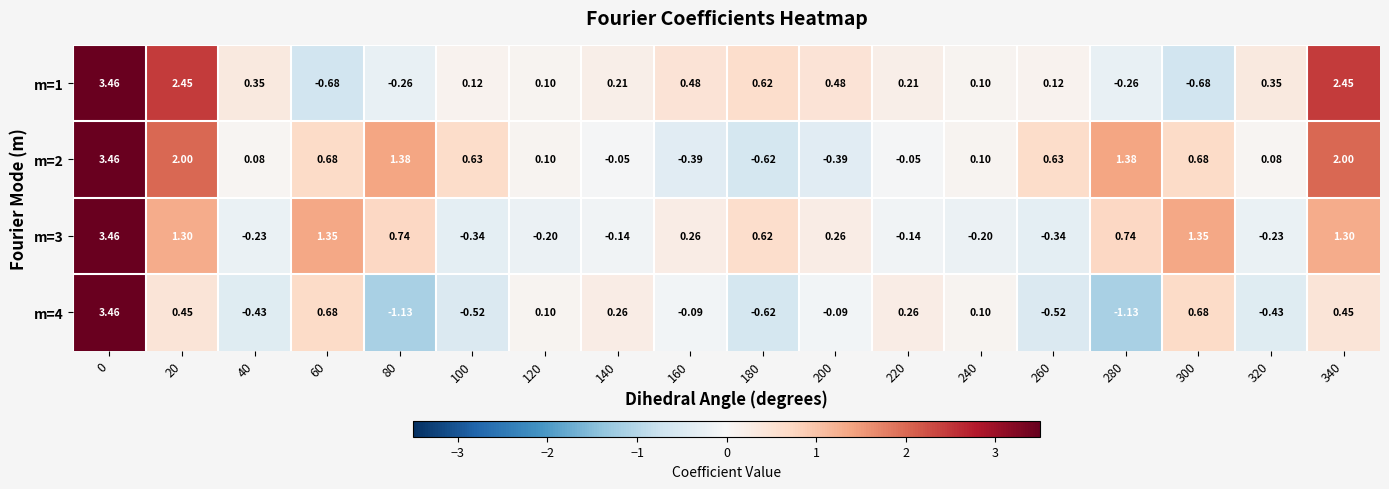

Count the number of data series in this chart.

4